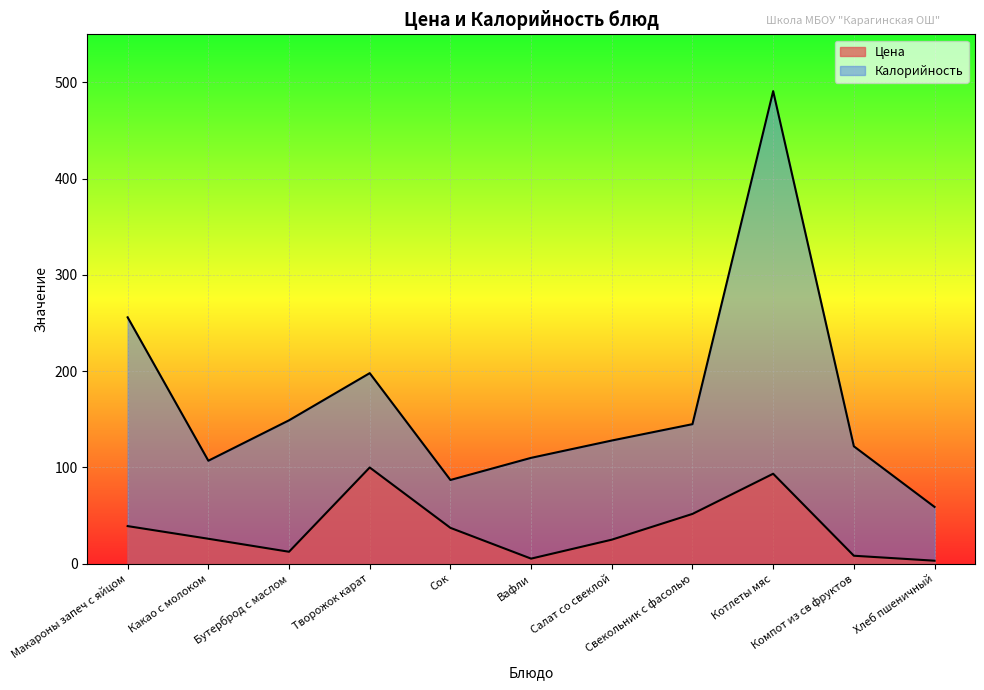

Is the value of Цена at Макароны запеч с яйцом greater than the value of Калорийность at Компот из св фруктов?

No